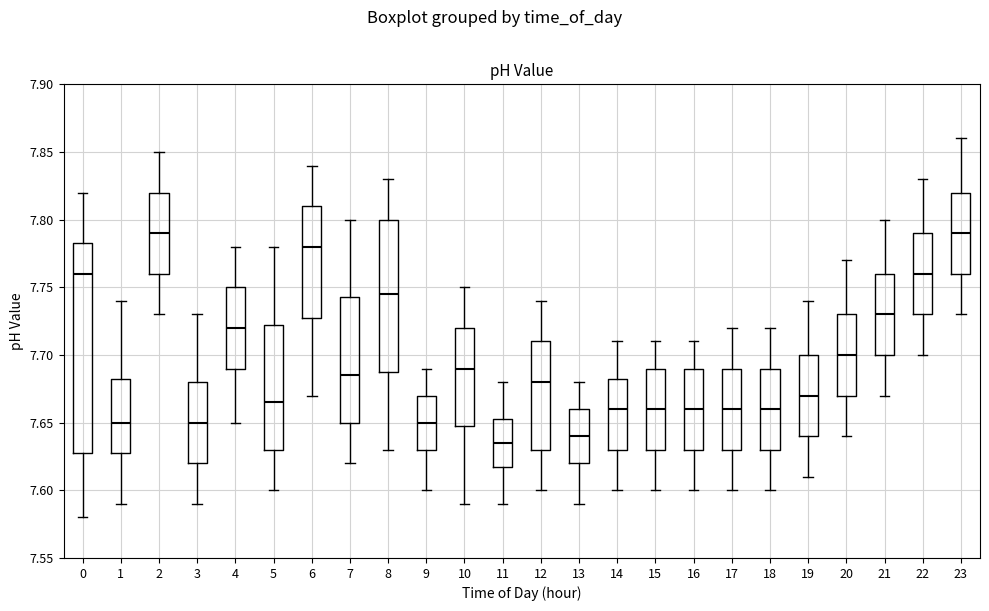

Which box is the tallest, from its lower edge to its upper edge?

0